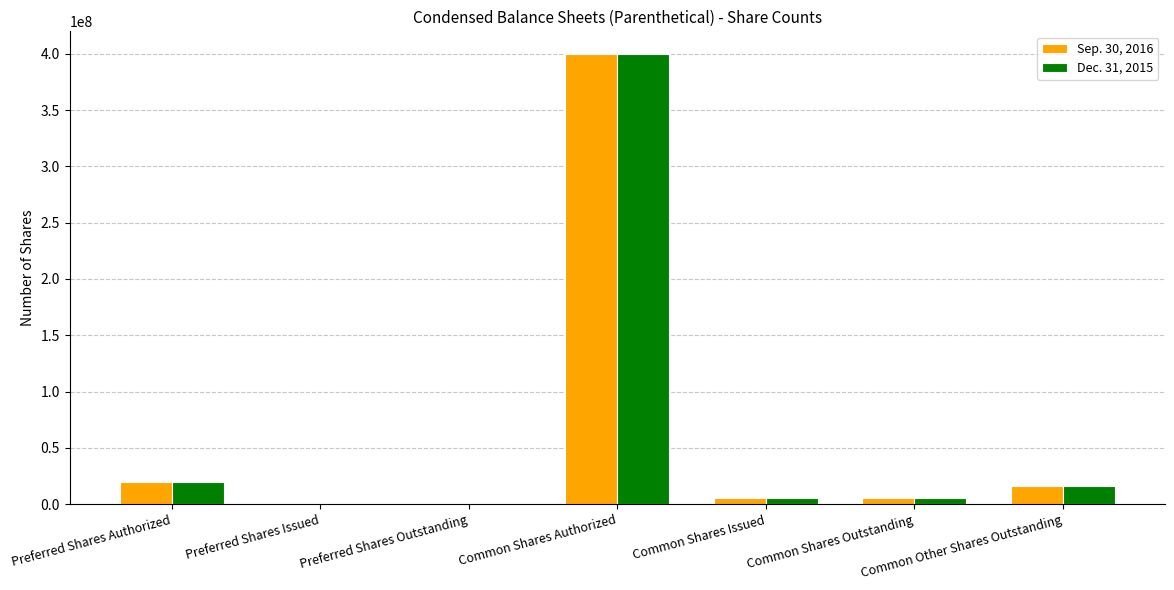

At which label does Dec. 31, 2015 reach its peak?

Common Shares Authorized